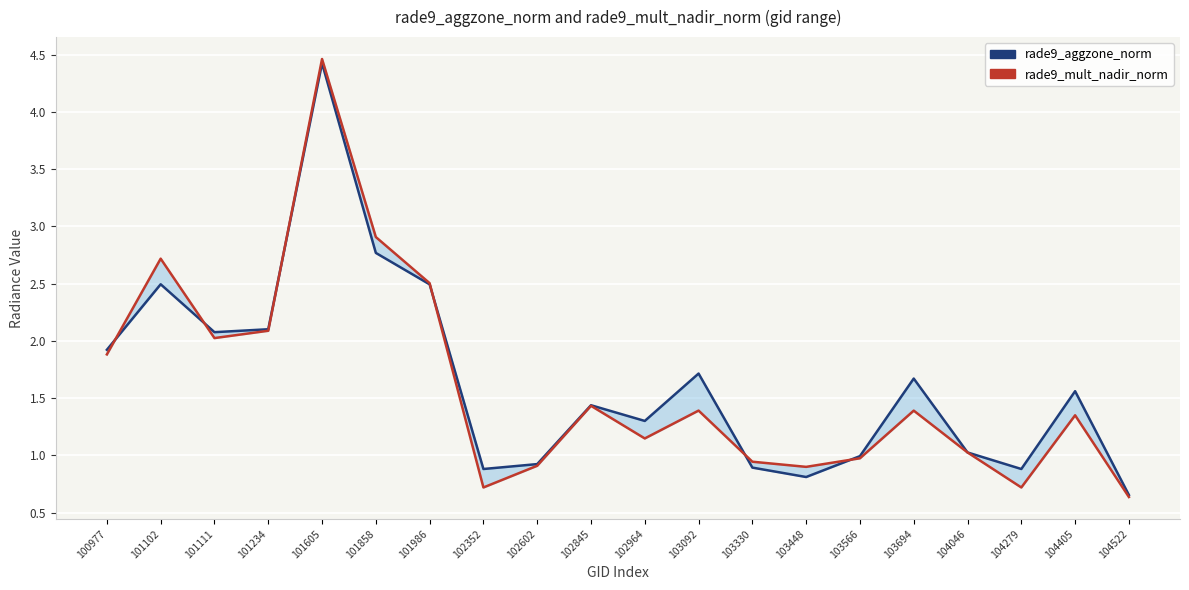

What is the smallest value displayed?

0.6